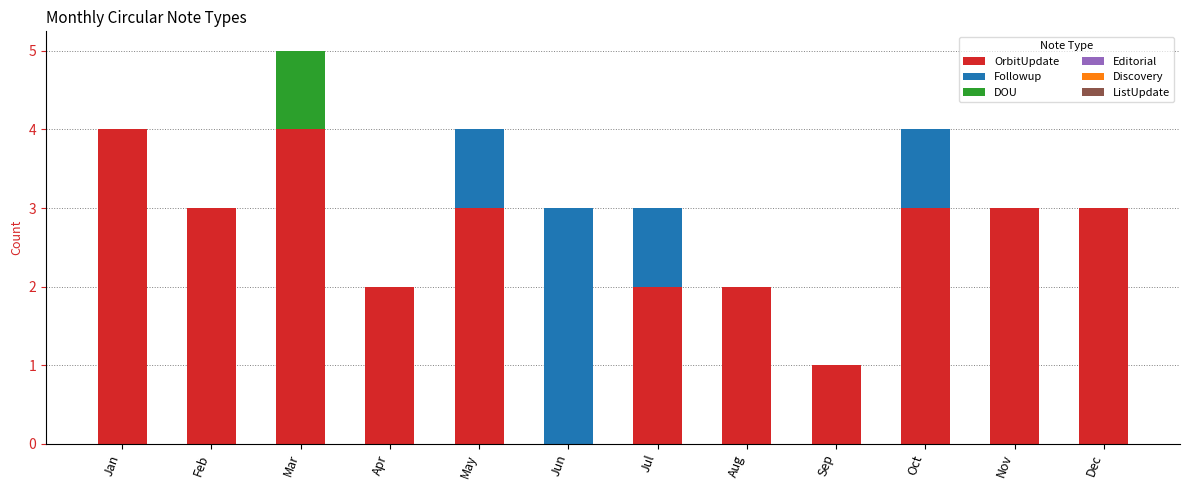

What is the total value across all series at Nov?

3